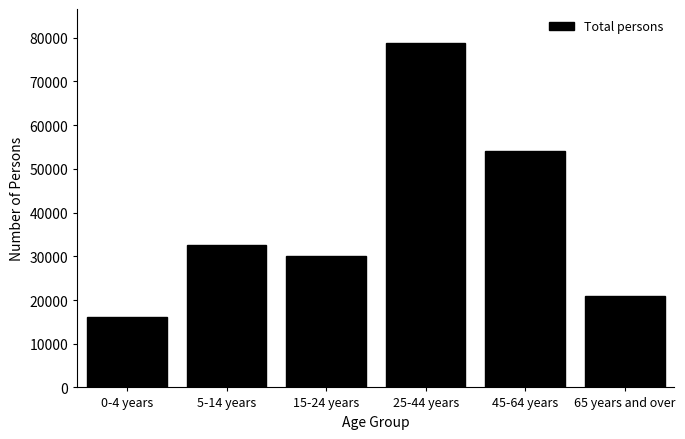

Reading right to left, transcribe all the data shown in this chart.

20822	54200	78712	29968	32678	16224